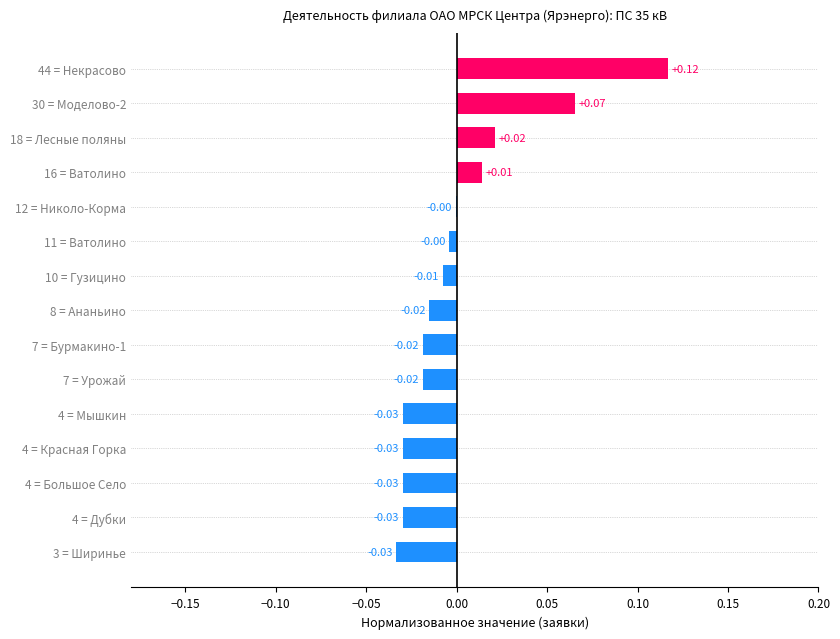

Does the chart contain stacked bars?

No